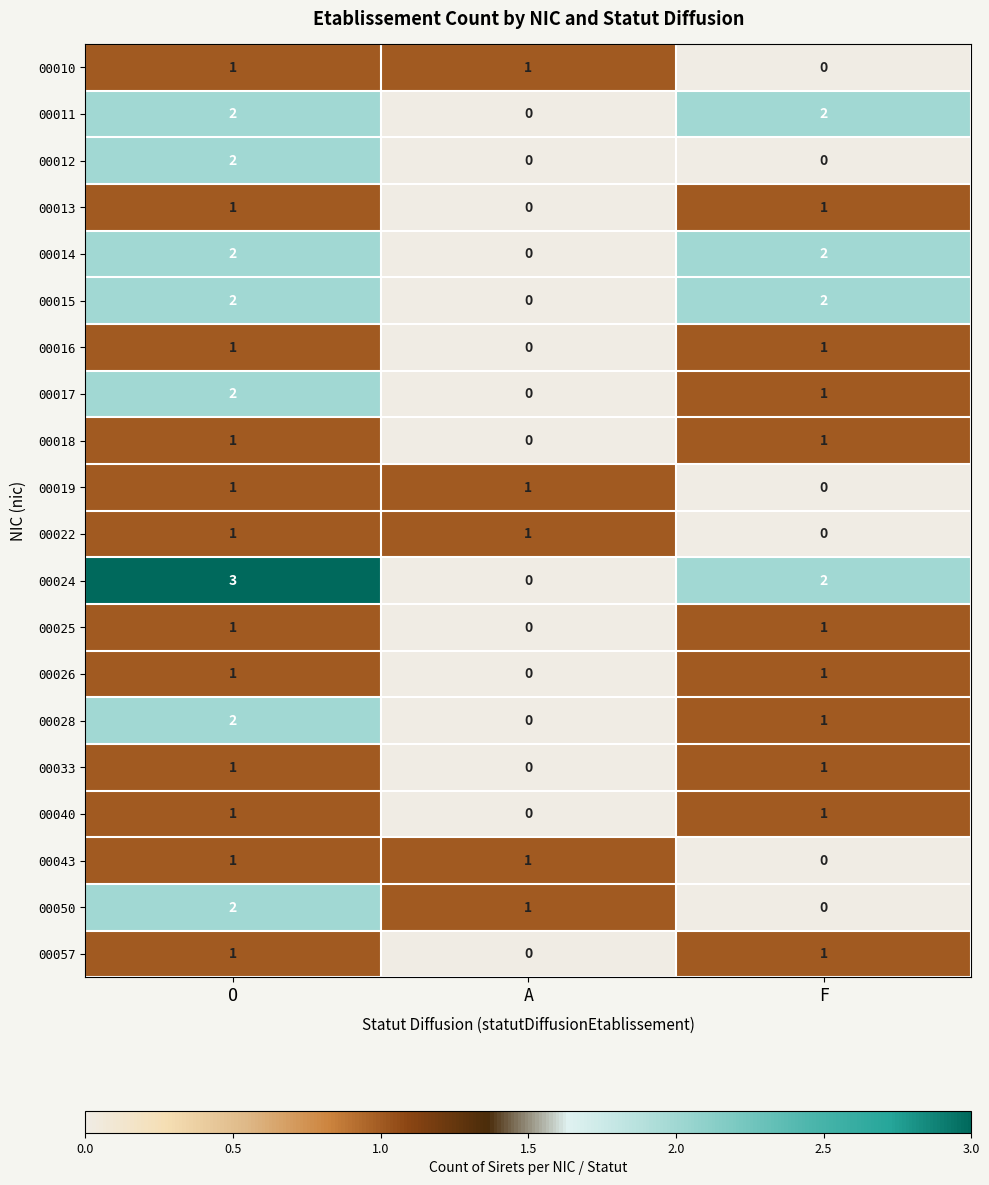

Which category has the highest value across all series?

O